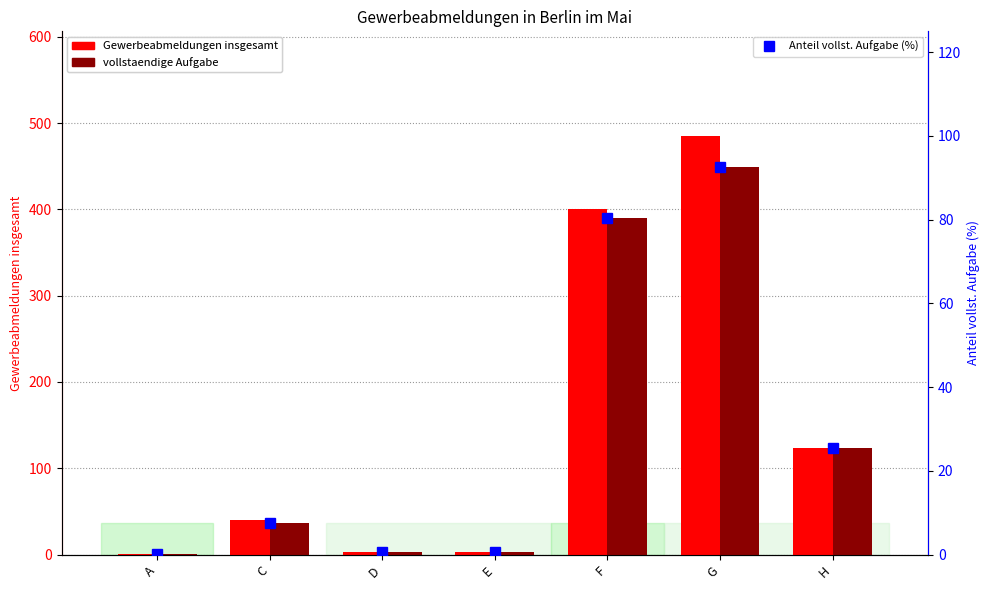

Rank the categories by Anteil vollst. Aufgabe (%) value from highest to lowest.

G, F, H, C, D, E, A